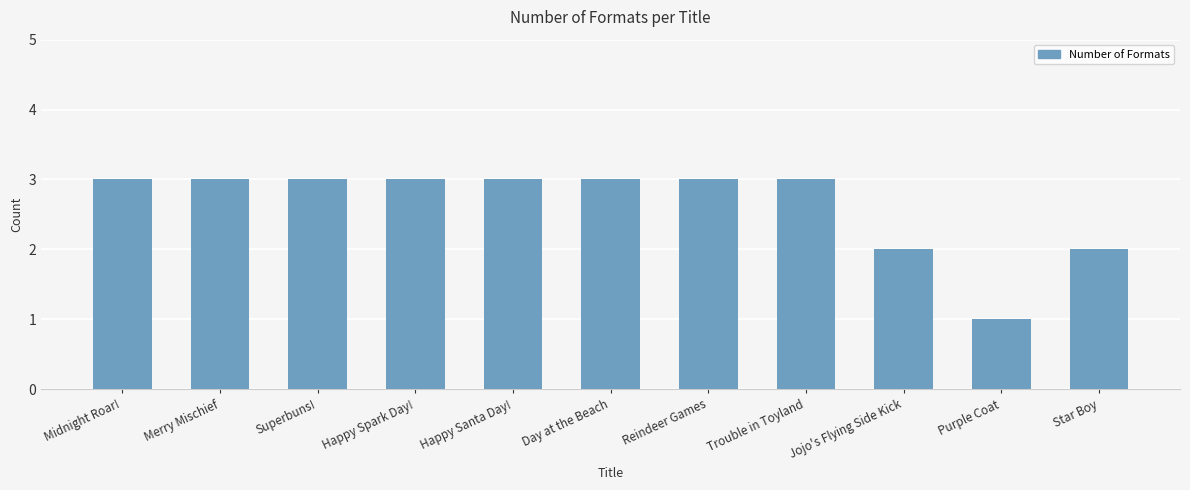

What is the difference between the second highest and second lowest values?

1